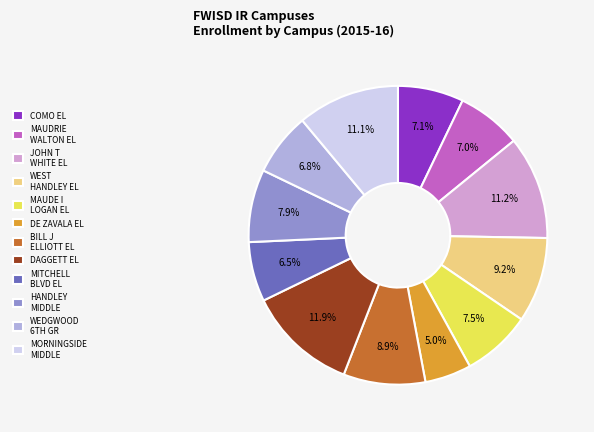

Is the sum of JOHN T WHITE EL and BILL J ELLIOTT EL greater than half?

No